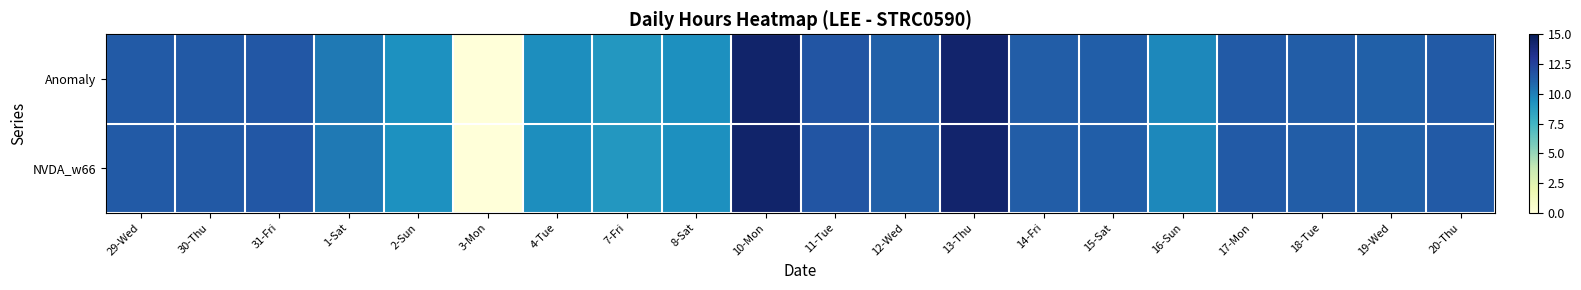

Reading left to right, what are all the values shown in this chart?

Anomaly: 29-Wed=11.4	30-Thu=11.5	31-Fri=11.5	1-Sat=10.2	2-Sun=9.3	3-Mon=0.0	4-Tue=9.5	7-Fri=9.0	8-Sat=9.4	10-Mon=14.4	11-Tue=11.7	12-Wed=11.2	13-Thu=14.3	14-Fri=11.3	15-Sat=11.2	16-Sun=9.7	17-Mon=11.4	18-Tue=11.2	19-Wed=11.2	20-Thu=11.4
NVDA_w66: 29-Wed=11.4	30-Thu=11.5	31-Fri=11.5	1-Sat=10.2	2-Sun=9.3	3-Mon=0.0	4-Tue=9.5	7-Fri=9.0	8-Sat=9.4	10-Mon=14.4	11-Tue=11.7	12-Wed=11.2	13-Thu=14.3	14-Fri=11.3	15-Sat=11.2	16-Sun=9.7	17-Mon=11.4	18-Tue=11.2	19-Wed=11.2	20-Thu=11.4